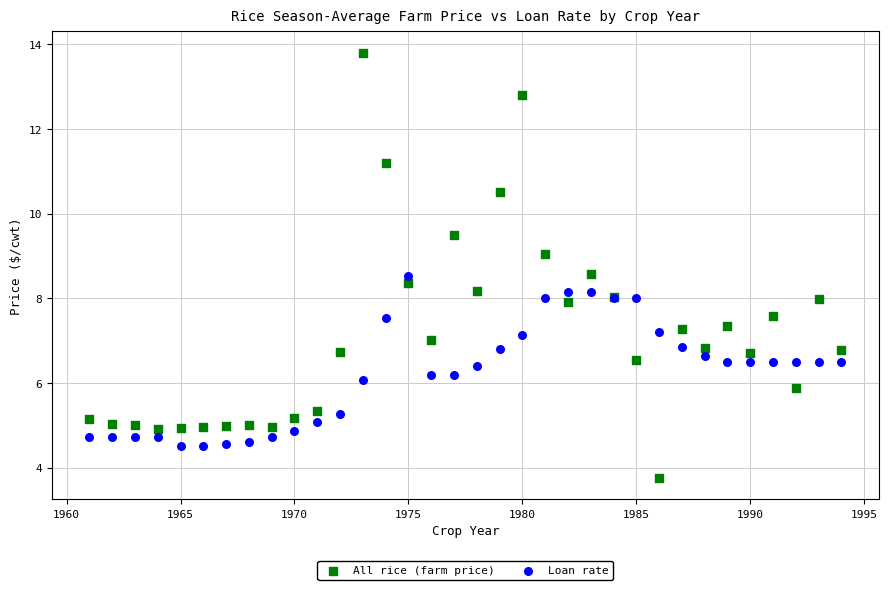

Which series reaches the maximum Y coordinate?

All rice (farm price)